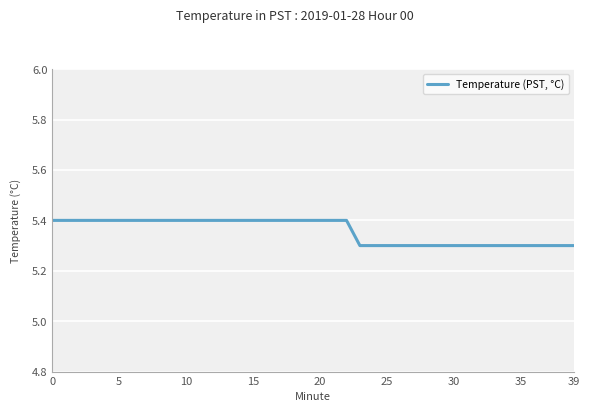

How many lines are shown in the chart?

1